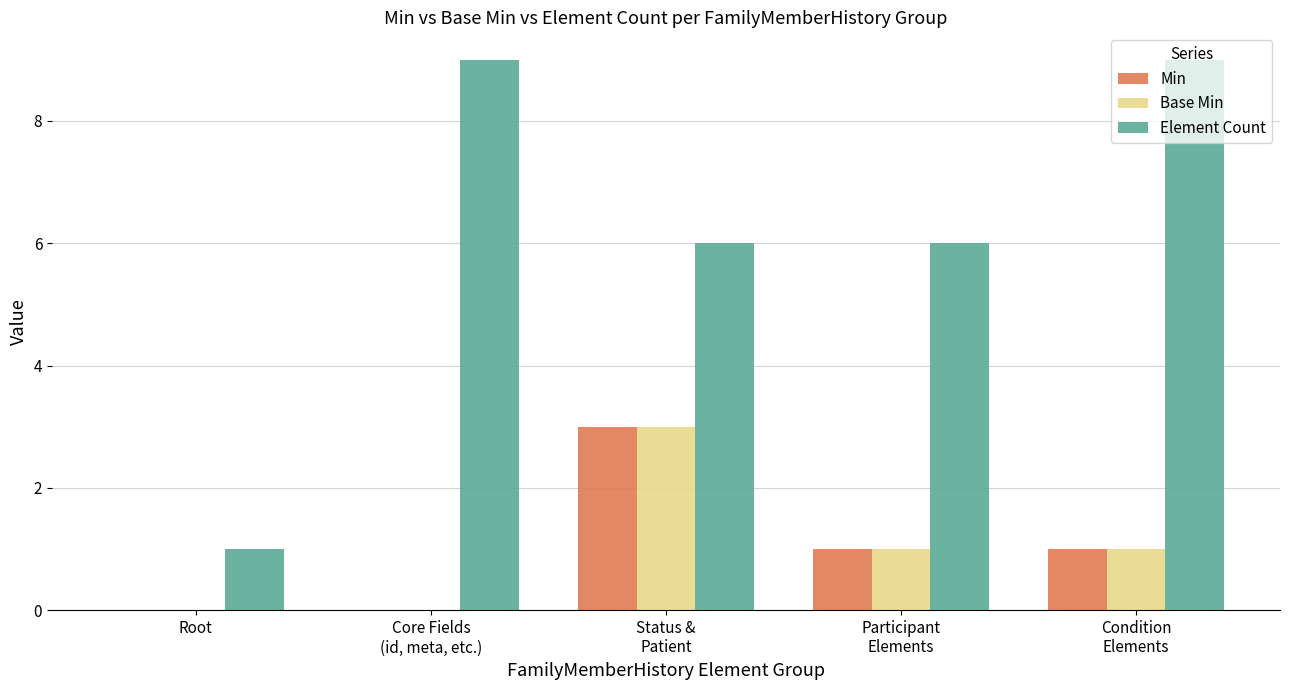

Are the bars horizontal?

No